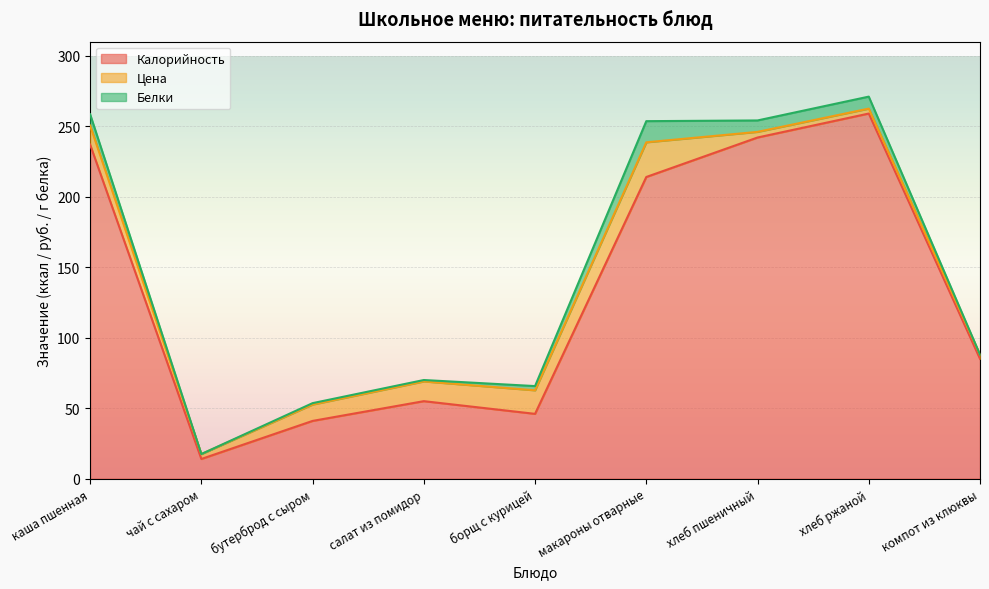

Reading left to right, list all the values displayed in this chart.

Калорийность: каша пшенная=237.0	чай с сахаром=14.0	бутерброд с сыром=41.0	салат из помидор=55.0	борщ с курицей=46.0	макароны отварные=214.0	хлеб пшеничный=242.0	хлеб ржаной=259.0	компот из клюквы=85.0
Цена: каша пшенная=13.5	чай с сахаром=3.5	бутерброд с сыром=11.6	салат из помидор=14.0	борщ с курицей=16.7	макароны отварные=24.6	хлеб пшеничный=4.0	хлеб ржаной=3.5	компот из клюквы=3.0
Белки: каша пшенная=8.0	чай с сахаром=0.0	бутерброд с сыром=1.0	салат из помидор=1.0	борщ с курицей=3.0	макароны отварные=15.0	хлеб пшеничный=8.1	хлеб ржаной=8.5	компот из клюквы=0.0